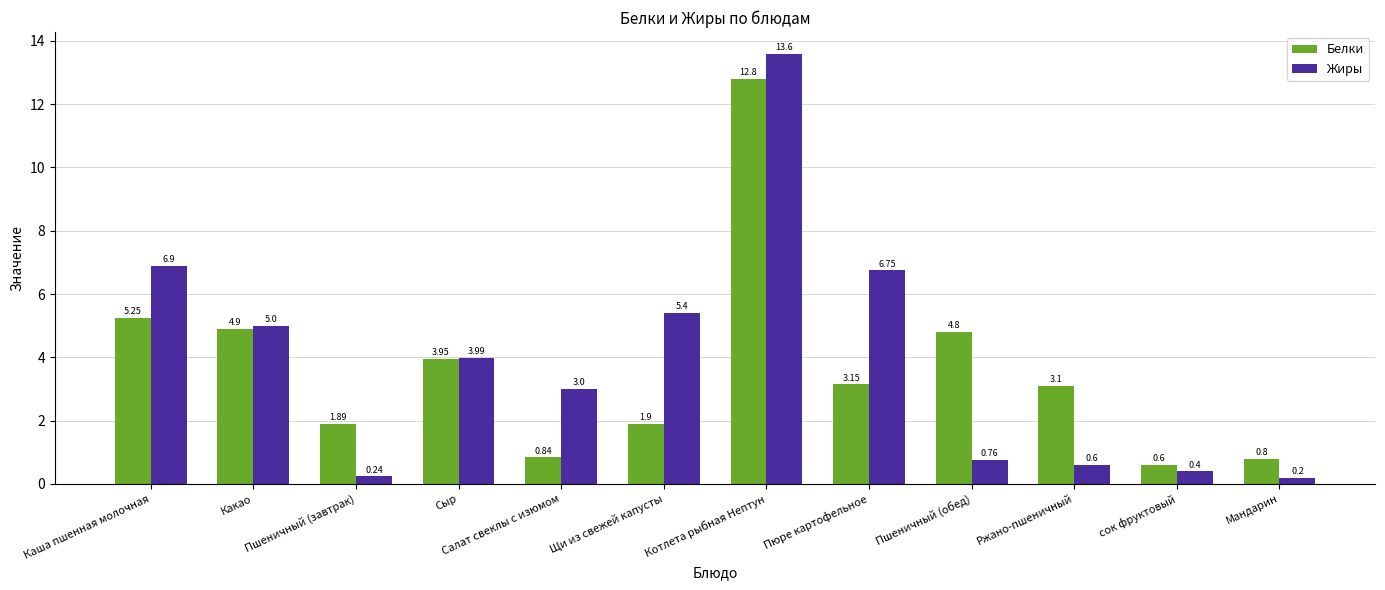

At which category is the sum across all series the highest?

Котлета рыбная Нептун